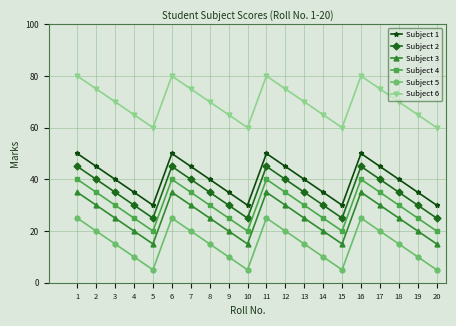

What is the average value of the Subject 5 series?

15